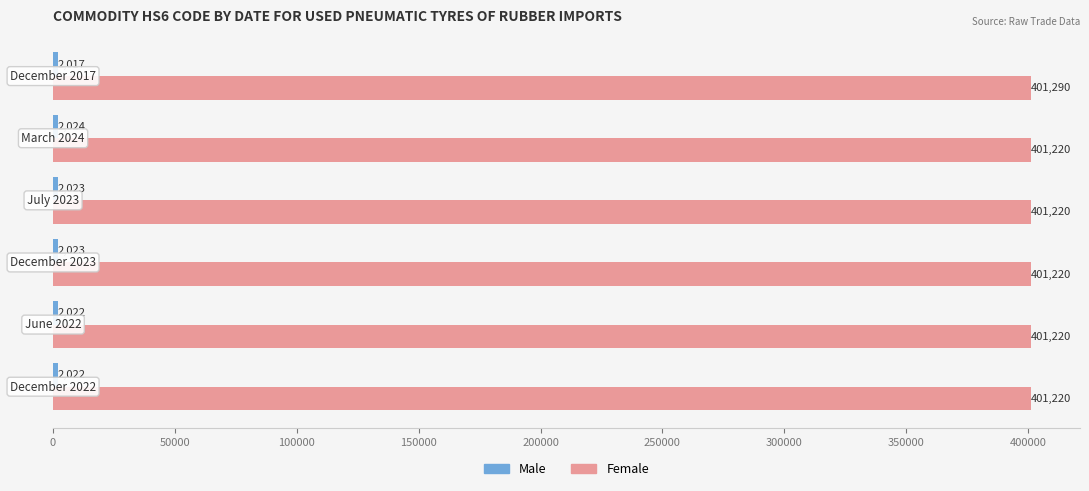

How many categories are shown in the chart?

6